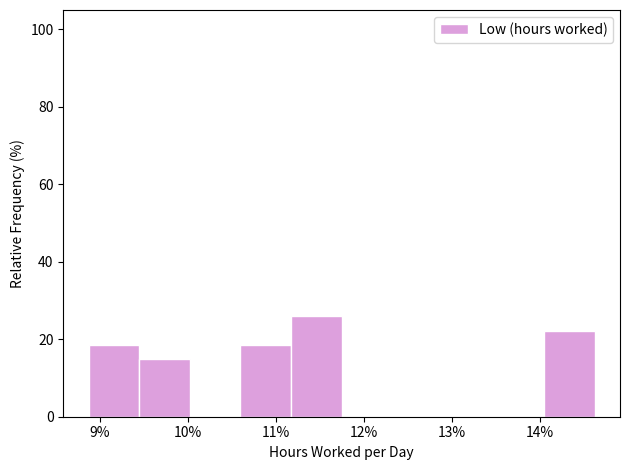

How tall is the bar that spans 11.2 to 11.7 on the x-axis? Neither the bar edges nor the heights are printed on the chart, so give them approximately, as read against the axes.

26